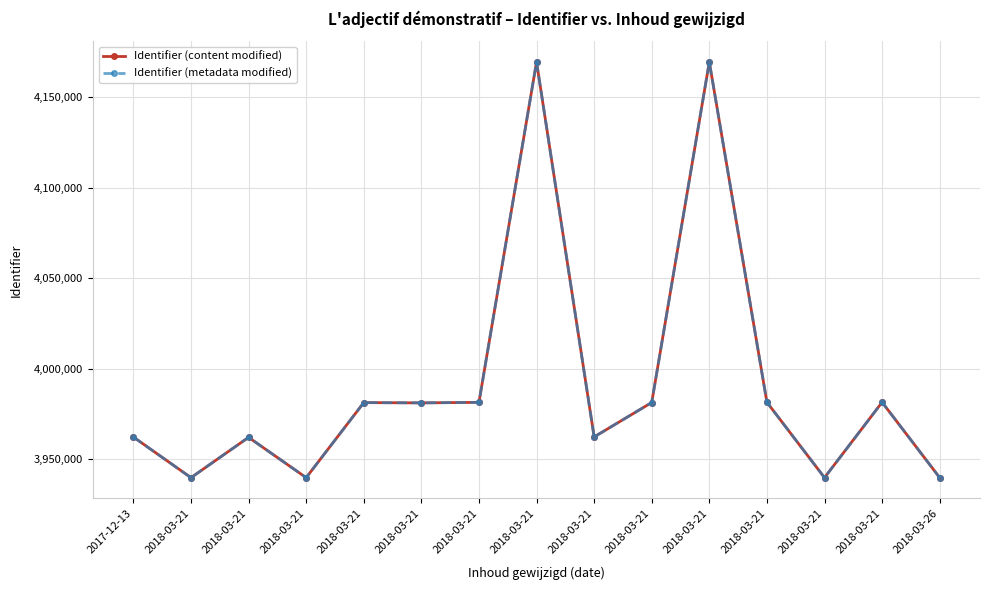

What are all the series names shown in the legend?

Identifier (content modified), Identifier (metadata modified)